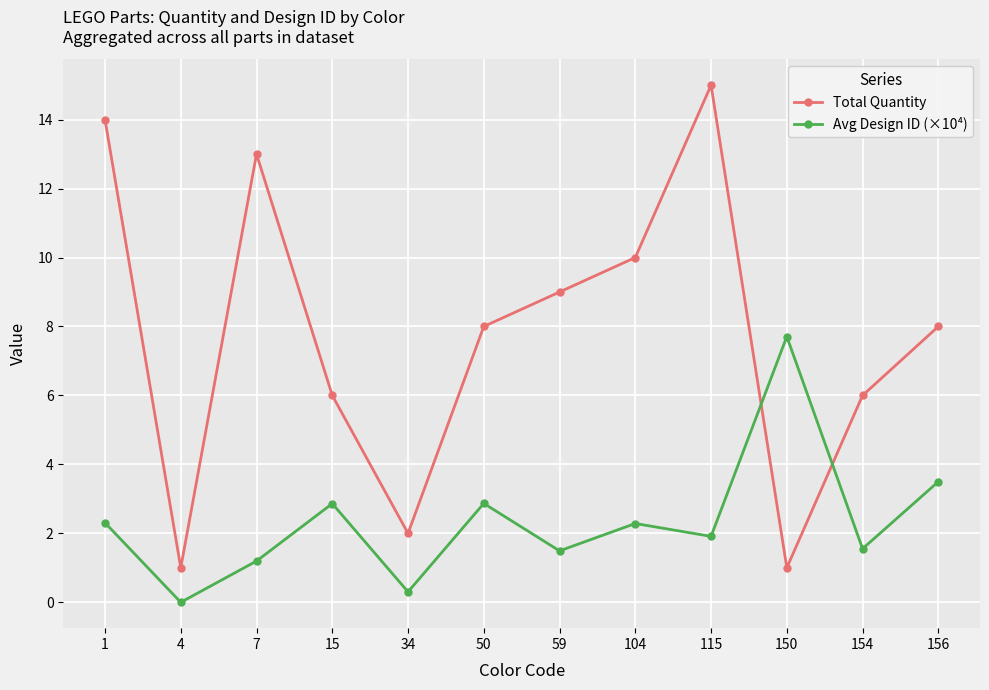

Which series ends up on top after the final intersection of Total Quantity and Avg Design ID (×10⁴)?

Total Quantity